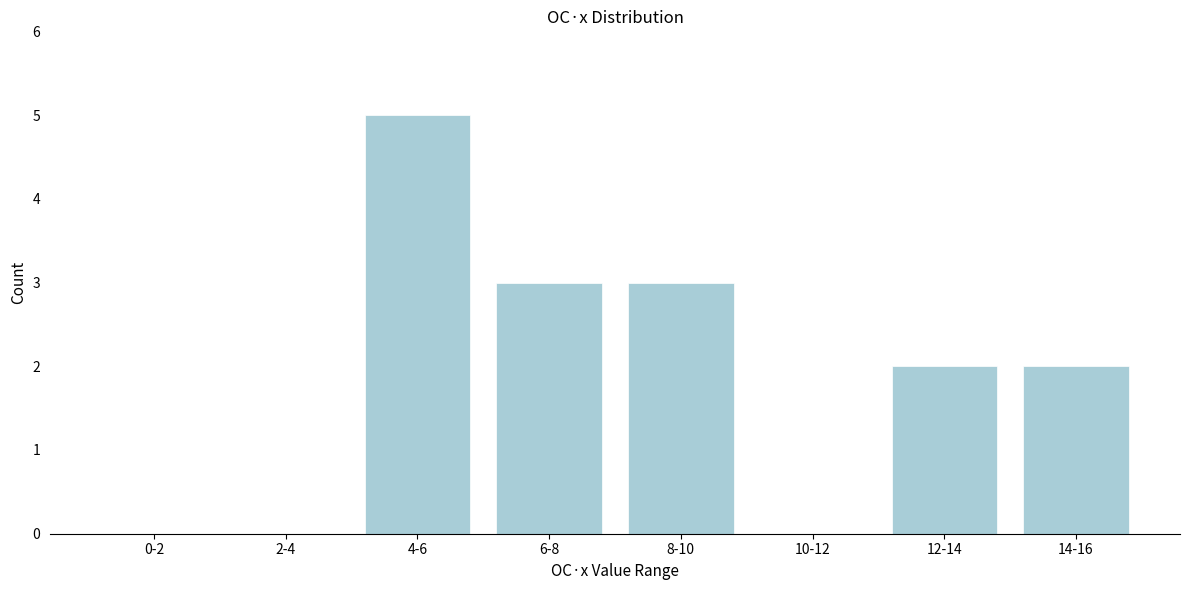

Reading left to right, extract all data points from this chart.

0-2=0	2-4=0	4-6=5	6-8=3	8-10=3	10-12=0	12-14=2	14-16=2